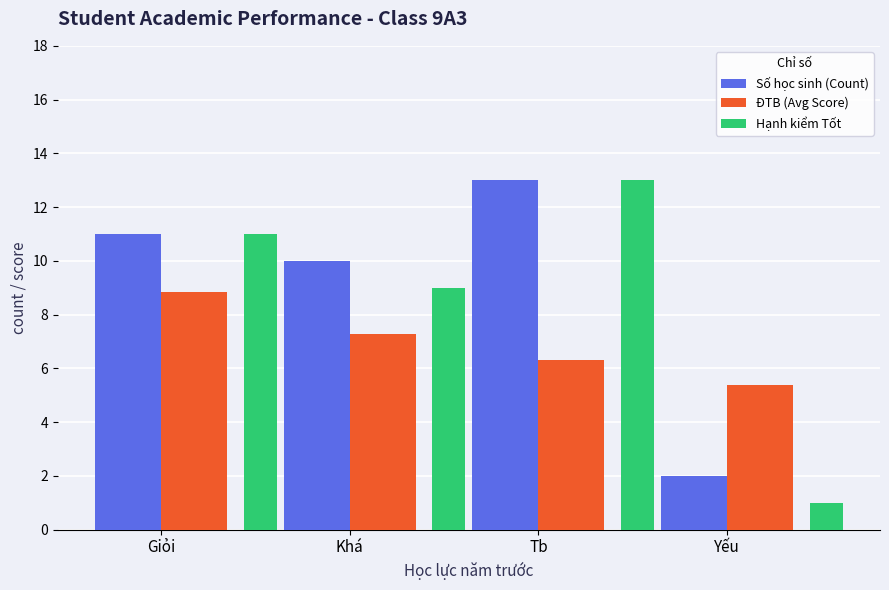

How many bars are there in each group?

3